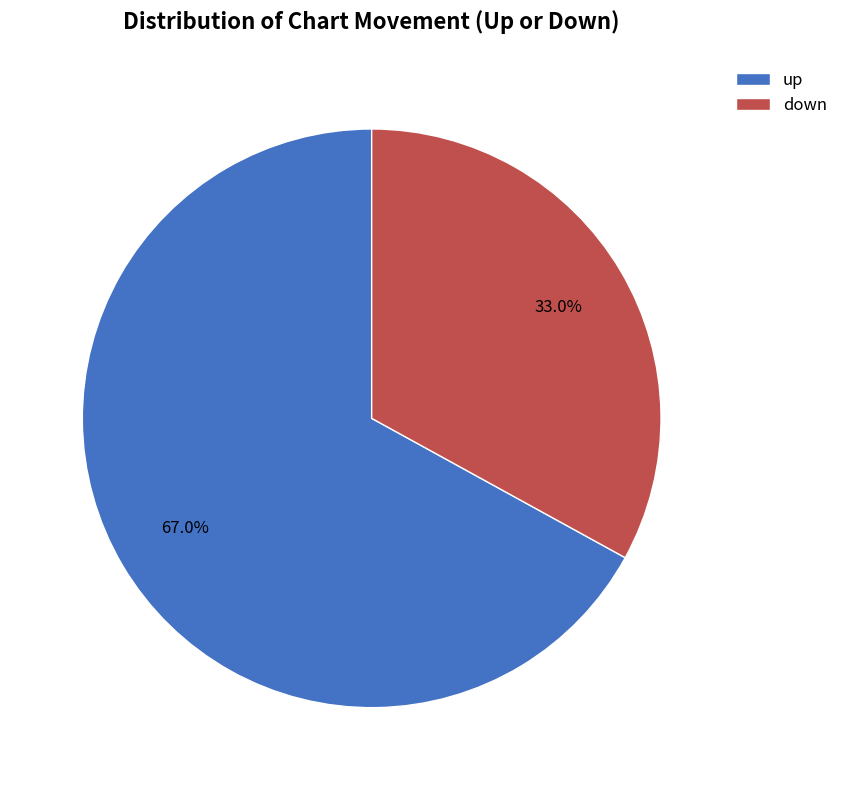

Rank the categories by value from highest to lowest.

up, down